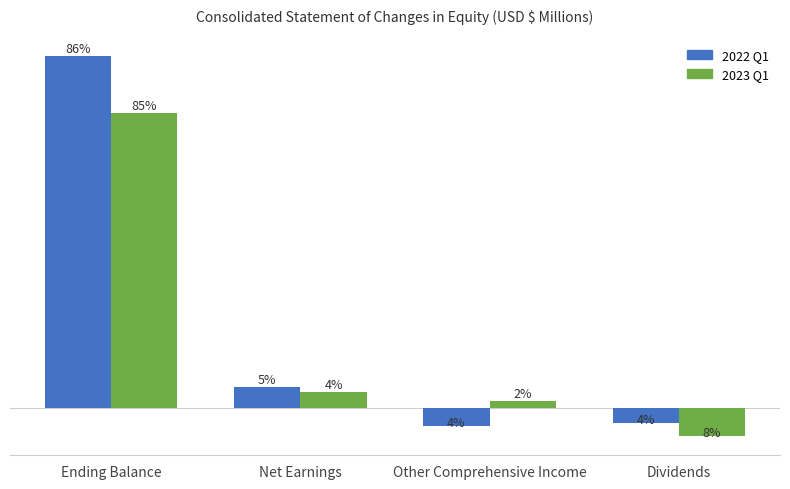

What are all the series names shown in the legend?

2022 Q1, 2023 Q1